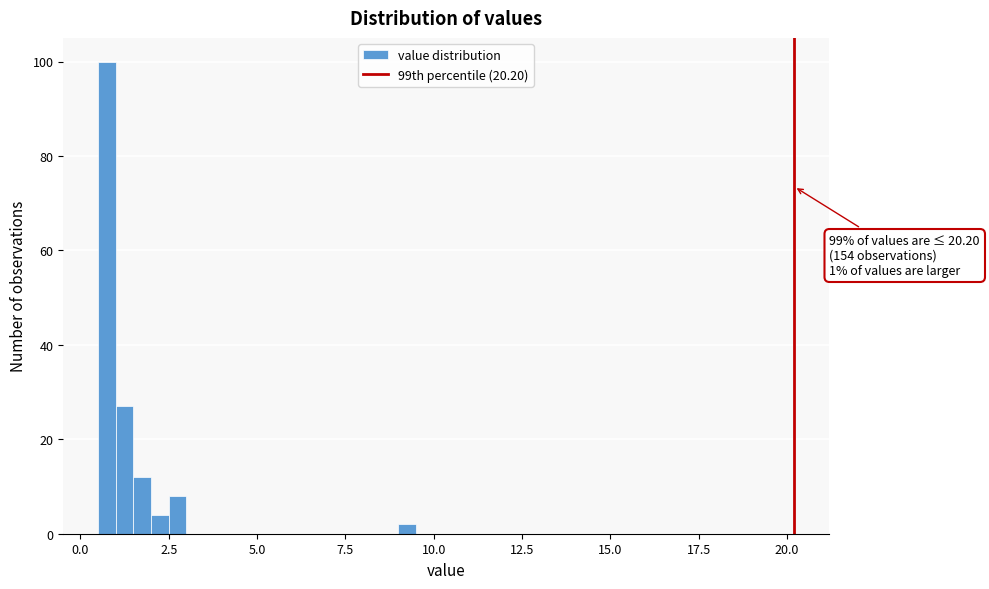

Read against the x-axis, roughly where is the centre of the tallest bar?

1.0